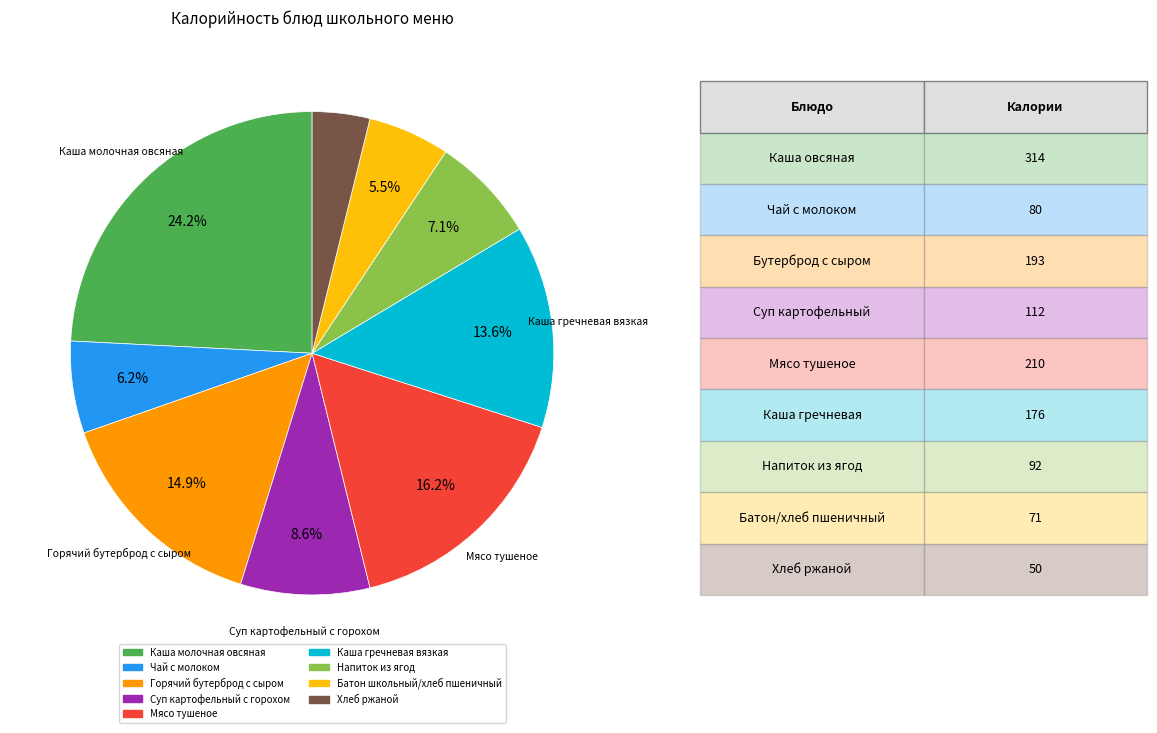

Which slice is the smallest?

Хлеб ржаной